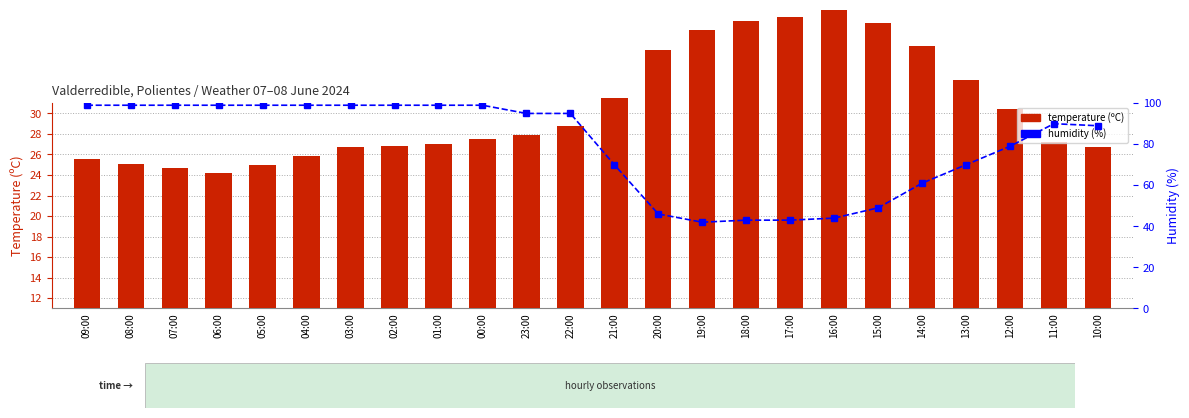

What is the sum of the temperature (ºC) values at 18:00 and 11:00?

44.2